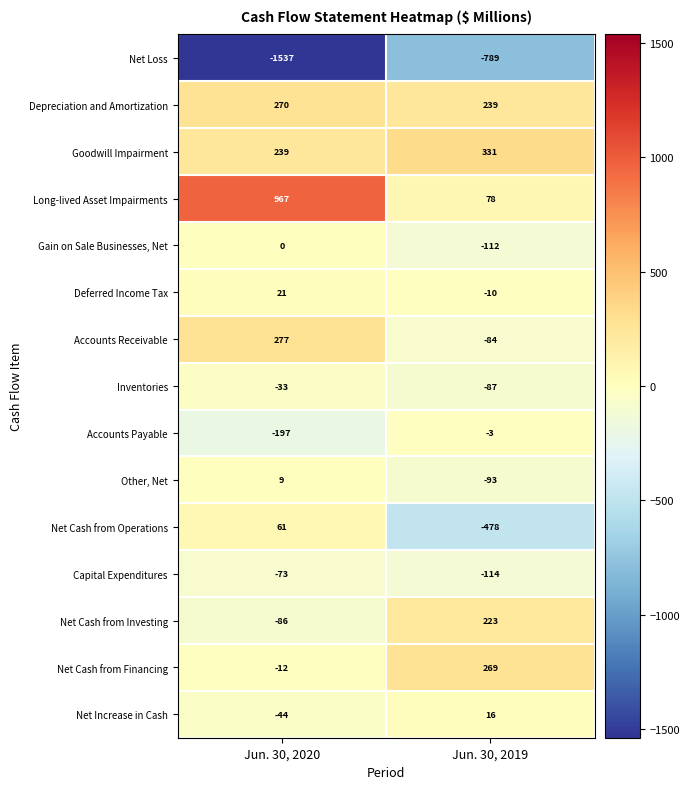

Which series has the largest range (max minus min)?

Long-lived Asset Impairments